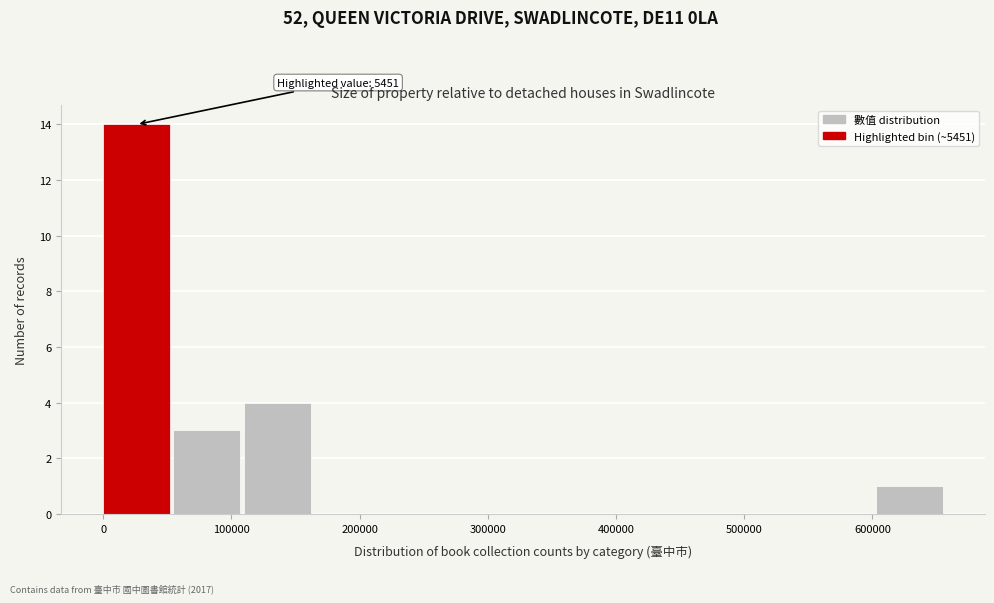

Which range on the x-axis has the tallest bar?

0 to 50000